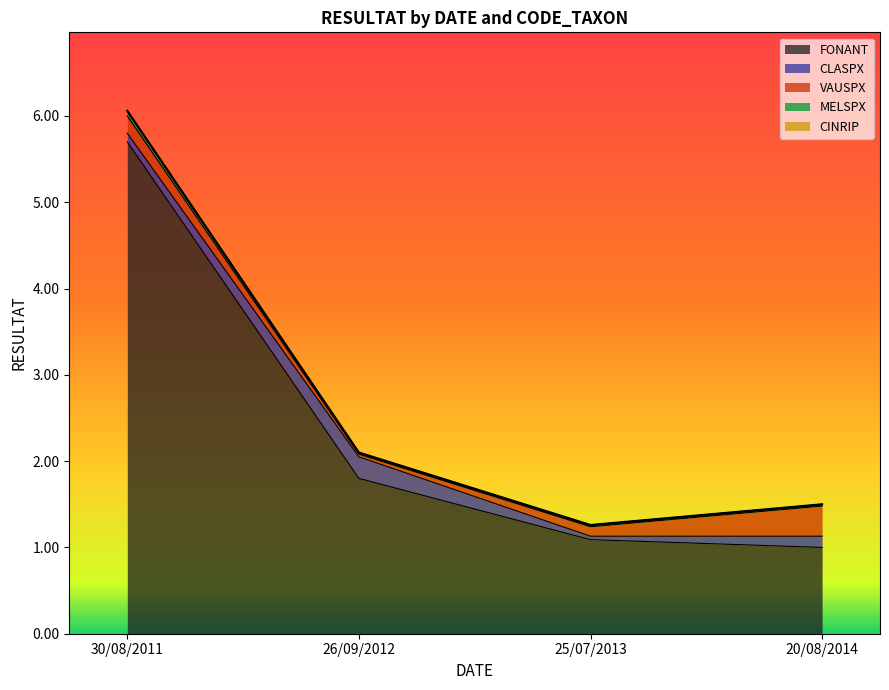

What is the sum of all FONANT values?

9.6